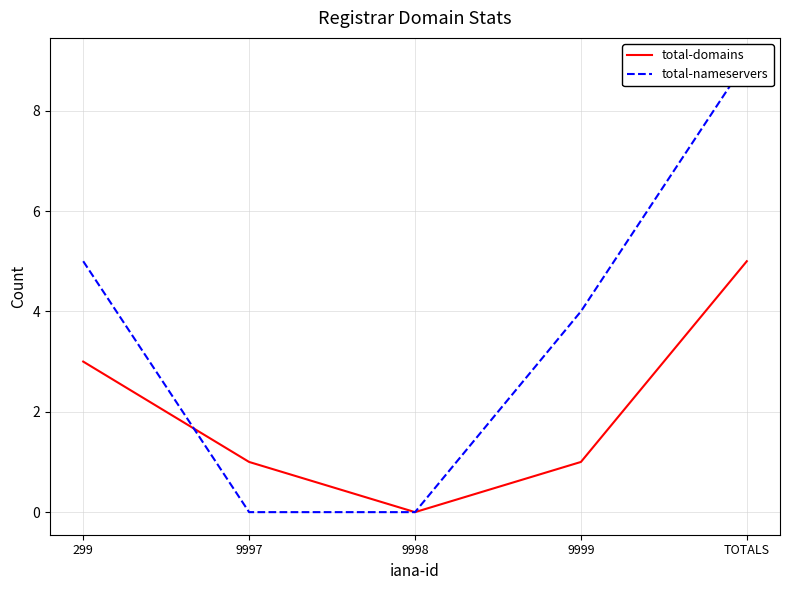

Count the total-domains values in the range 1 to 3.

3